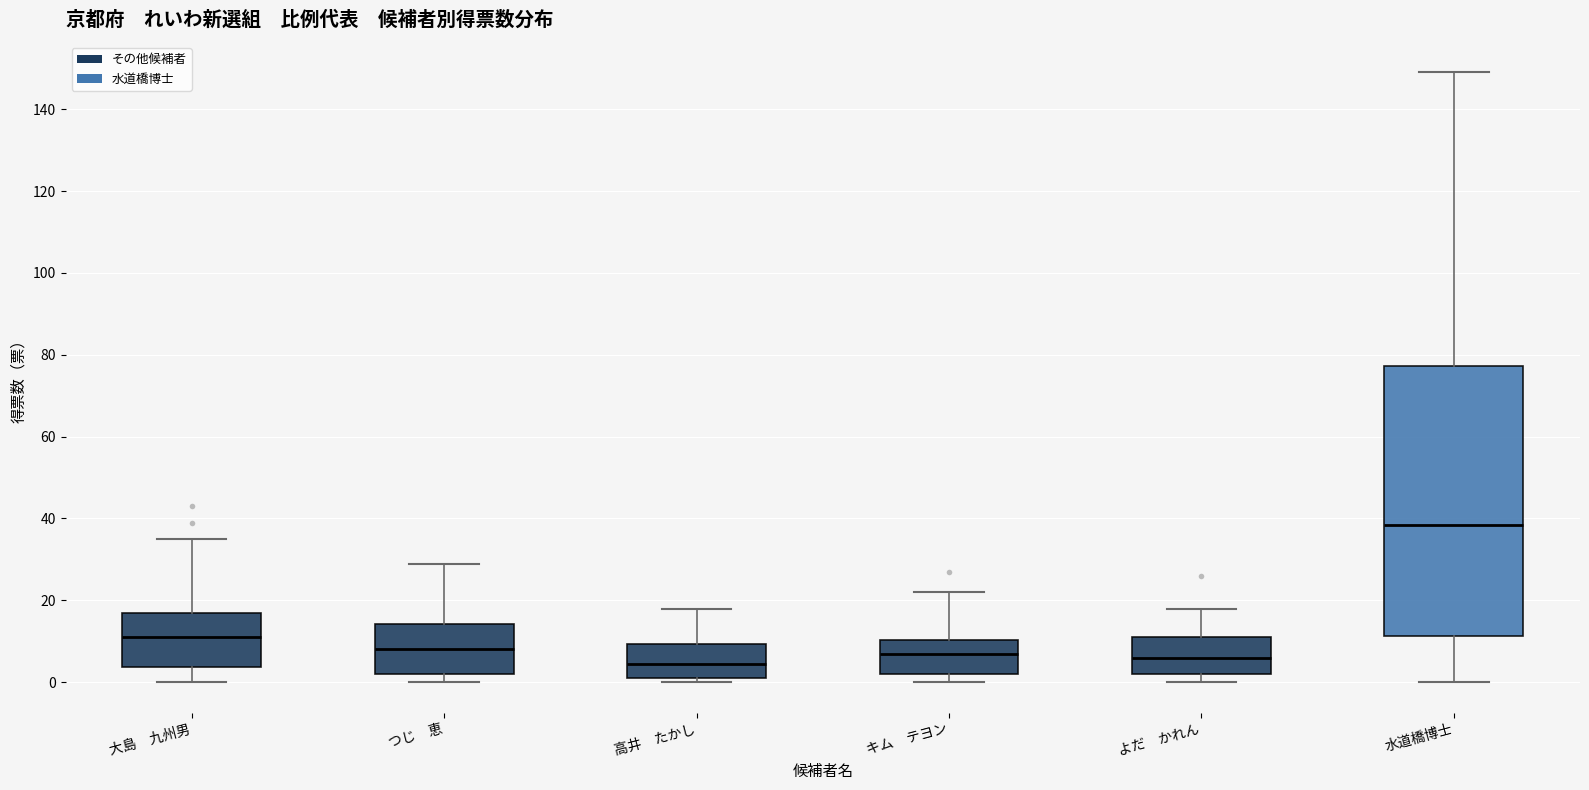

Reading left to right, read every box against the y-axis: the position of its median line, the range the box covers, and the ends of its whiskers. The values are not printed on the chart, so give them approximately, as read against the axis.

大島 九州男: median 12, box 4 to 18, whiskers 0 to 36
つじ 恵: median 8, box 2 to 14, whiskers 0 to 30
高井 たかし: median 4, box 2 to 10, whiskers 0 to 18
キム テヨン: median 8, box 2 to 10, whiskers 0 to 22
よだ かれん: median 6, box 2 to 12, whiskers 0 to 18
水道橋博士: median 38, box 12 to 78, whiskers 0 to 150